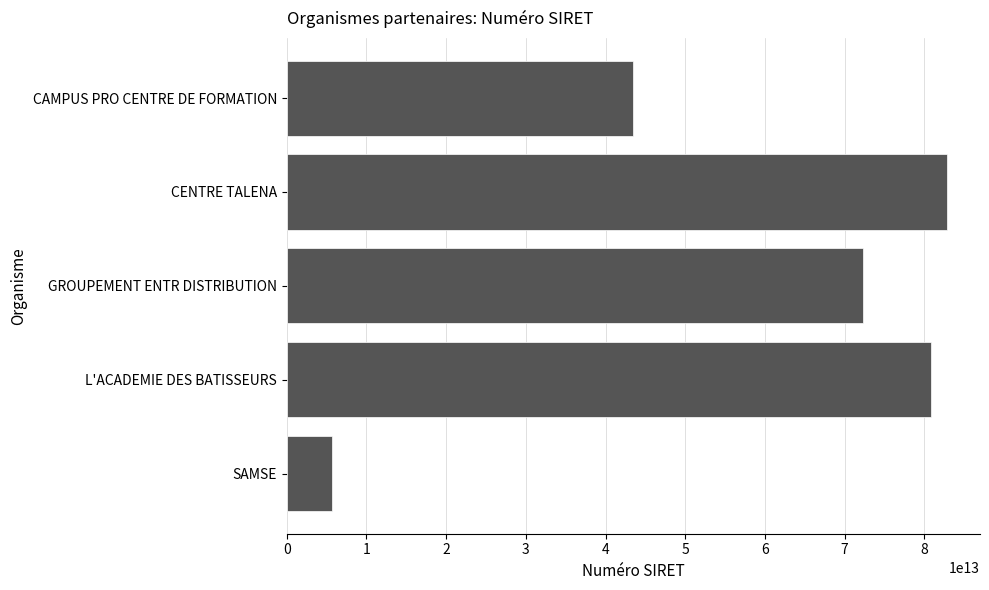

What is the difference between the values at CAMPUS PRO CENTRE DE FORMATION and GROUPEMENT ENTR DISTRIBUTION?

28910883200034